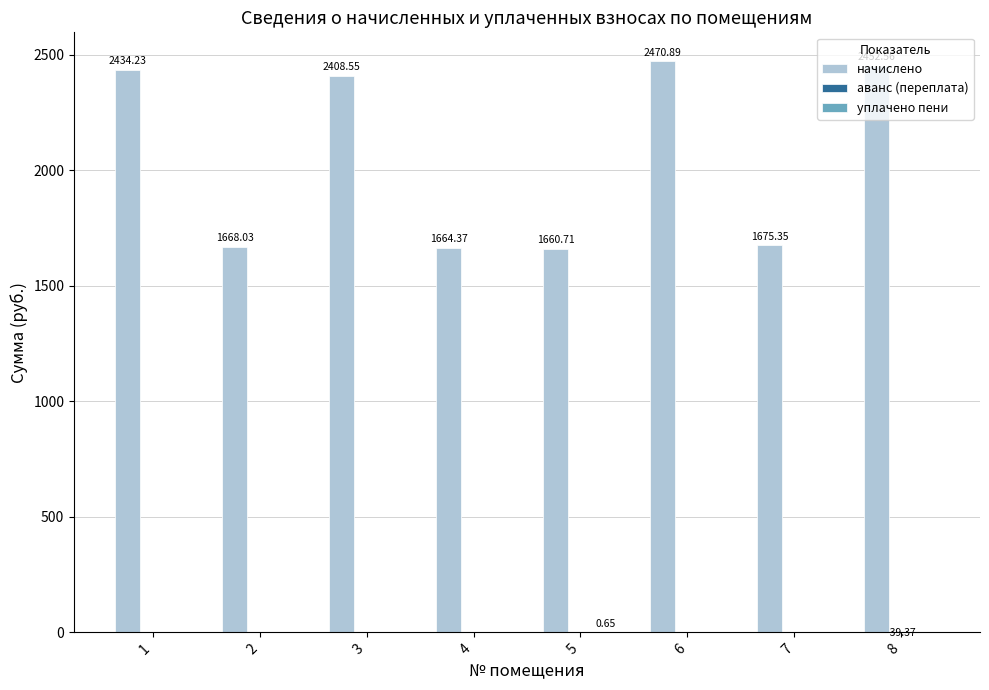

Reading left to right, extract all data points from this chart.

начислено: 1=2434.2	2=1668.0	3=2408.6	4=1664.4	5=1660.7	6=2470.9	7=1675.3	8=2452.6
аванс (переплата): 1=0.0	2=0.0	3=0.0	4=0.0	5=0.0	6=0.0	7=0.0	8=-39.4
уплачено пени: 1=0.0	2=0.0	3=0.0	4=0.0	5=0.7	6=0.0	7=0.0	8=0.0